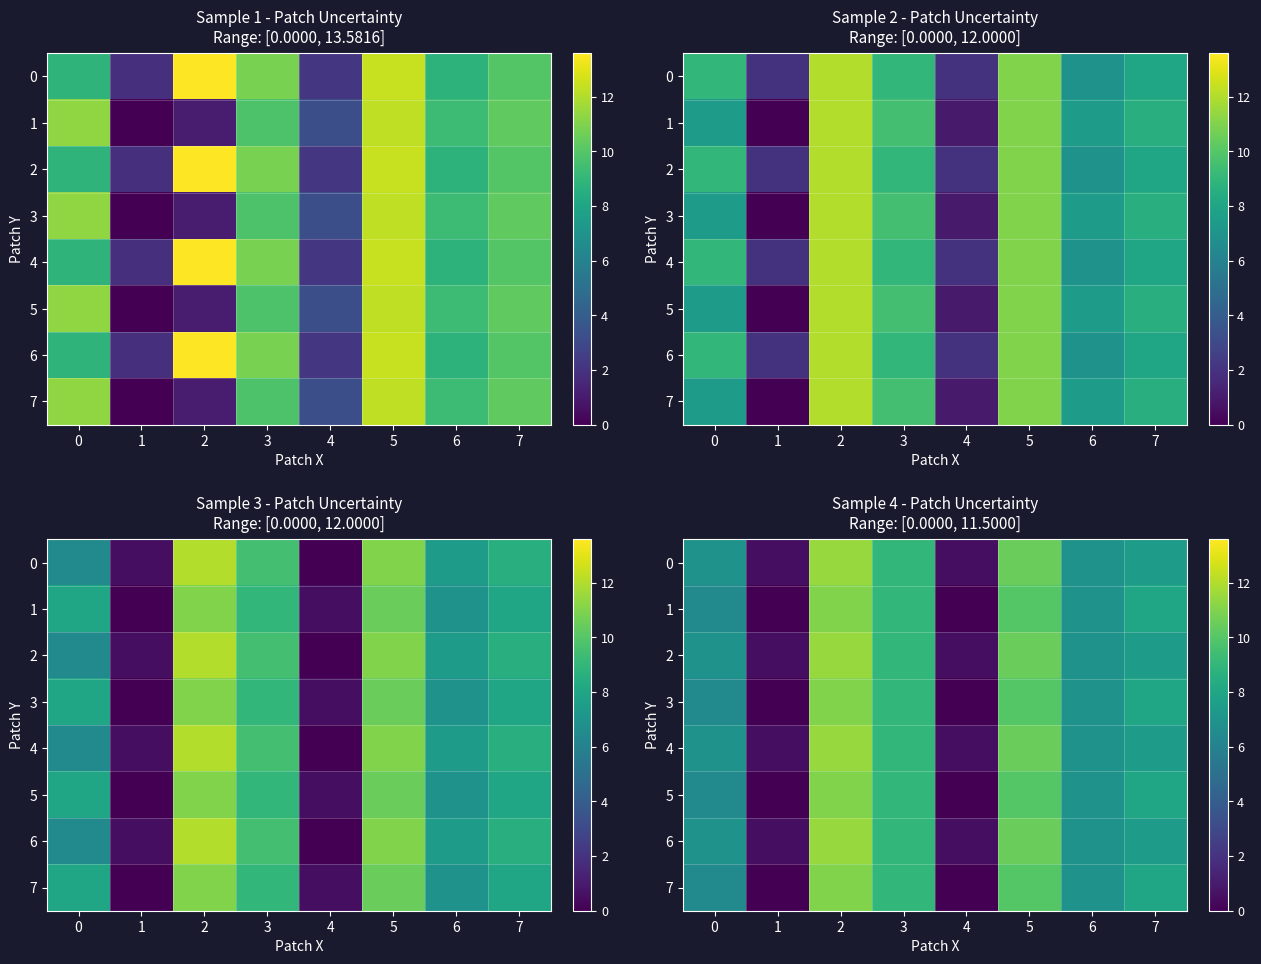

List the labels in order of 4 value, largest first.

2, 5, 3, 7, 0, 6, 1, 4